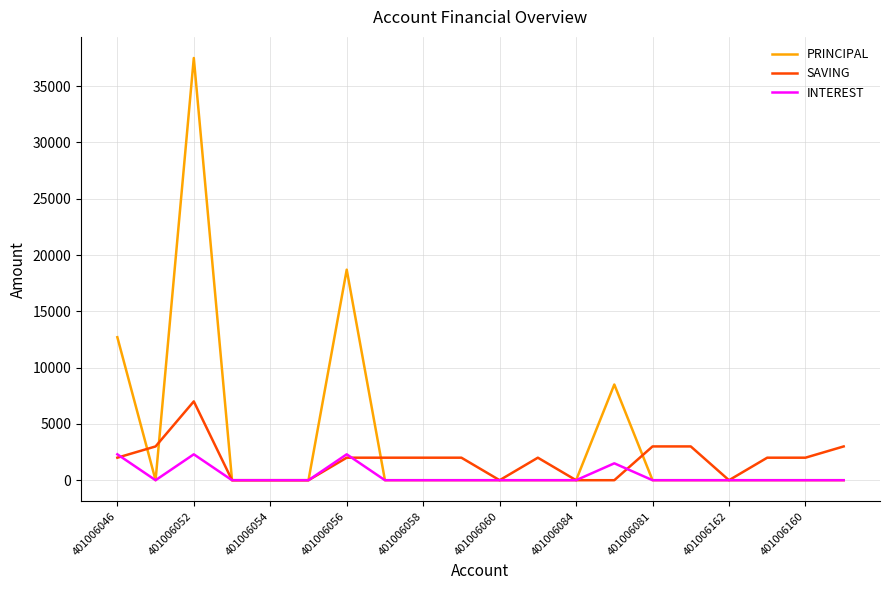

List the series in order of their peak value, lowest first.

INTEREST, SAVING, PRINCIPAL